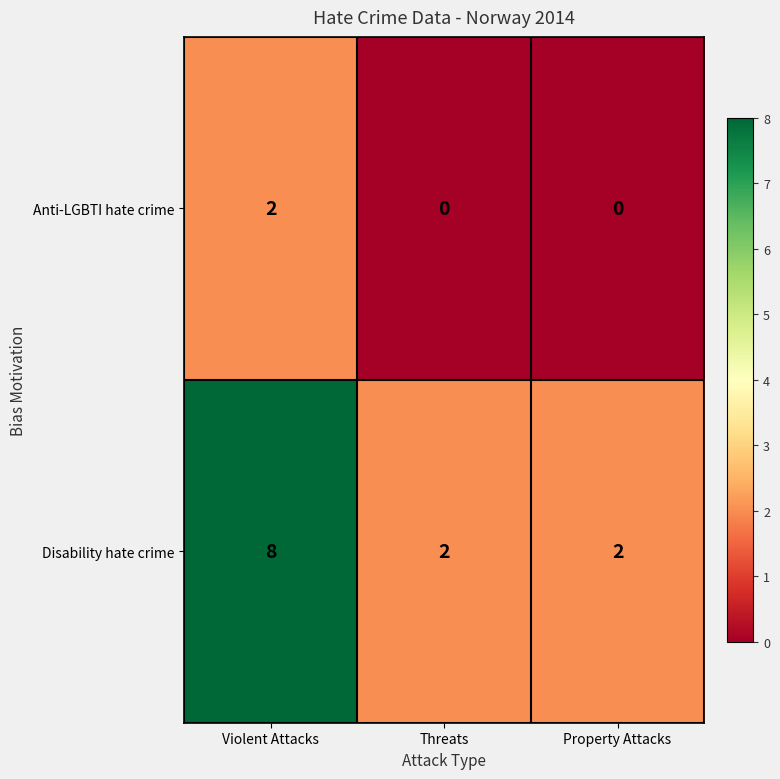

Between Violent Attacks and Property Attacks, which series saw the biggest shift?

Disability hate crime